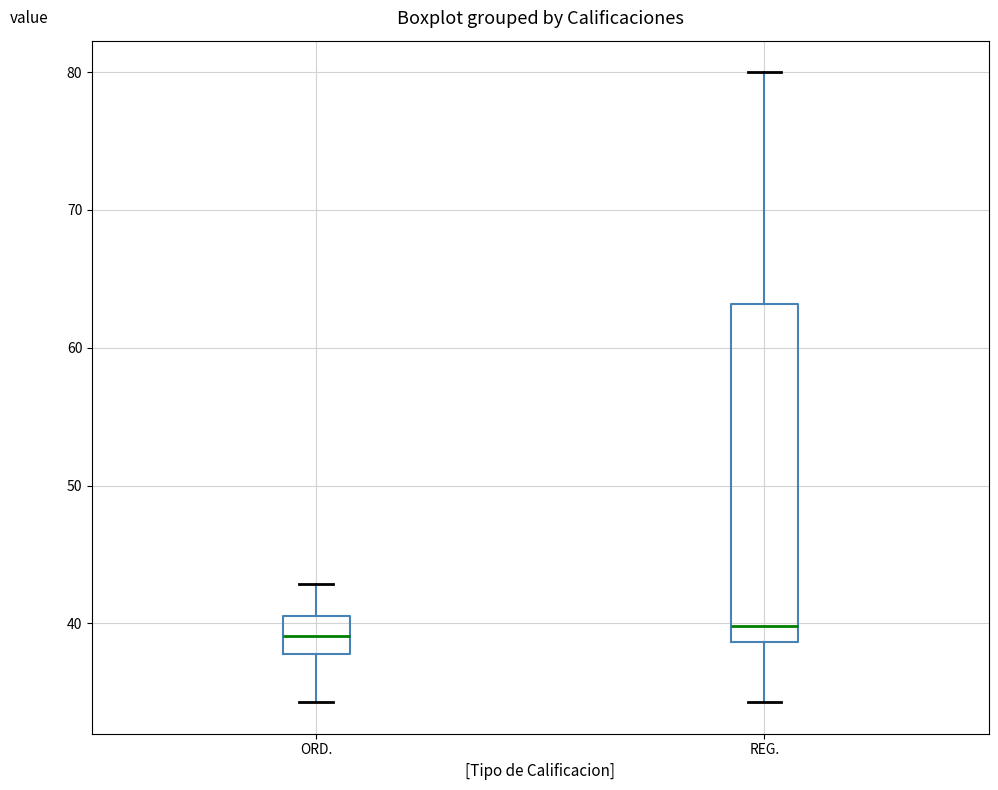

Reading left to right, transcribe this box plot: for each box, give where its median line is, the range the box spans, and where its two whiskers end, as read against the y-axis. The values are not printed on the chart, so give them approximately, as read against the axis.

ORD.: median 39, box 38 to 41, whiskers 34 to 43
REG.: median 40, box 39 to 63, whiskers 34 to 80